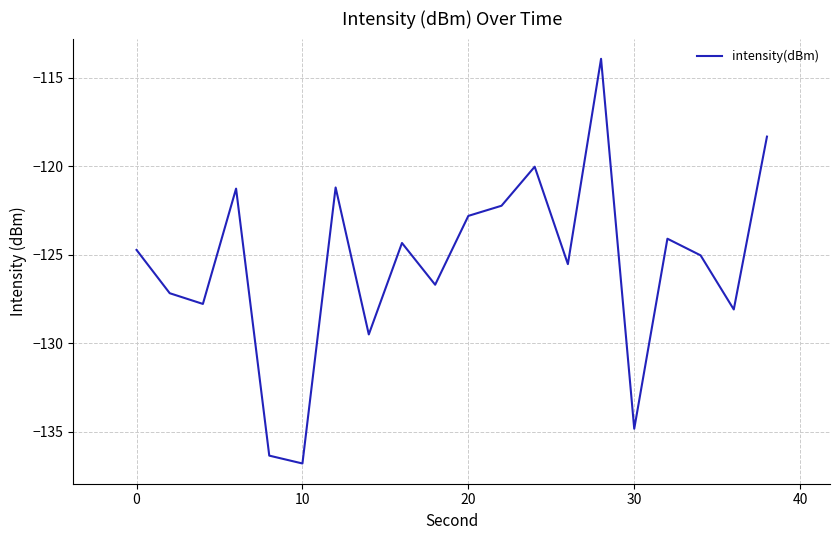

What is the difference between the maximum and minimum values?

22.9